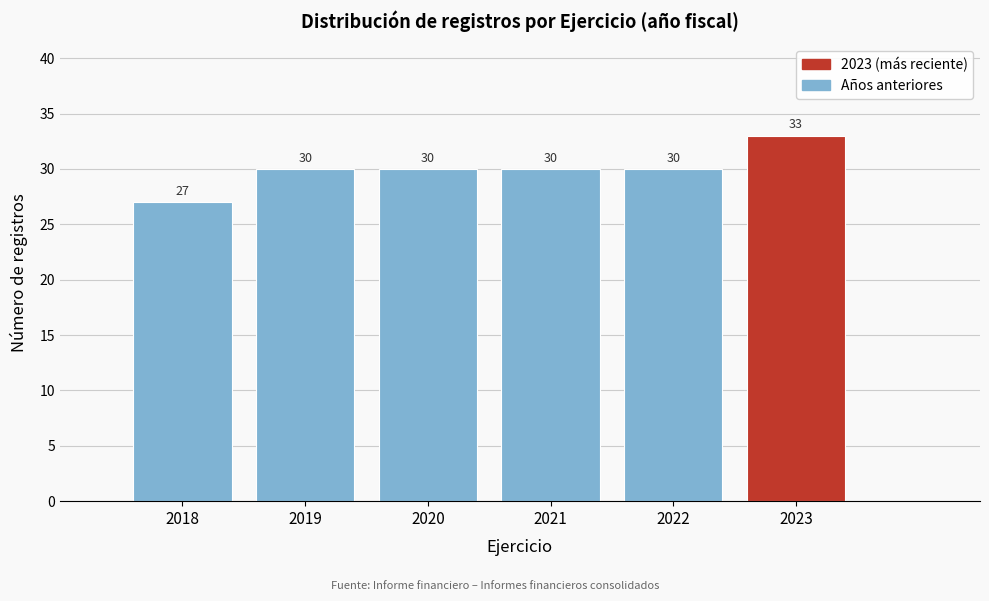

Which range on the x-axis has the tallest bar?

2022.5 to 2023.5